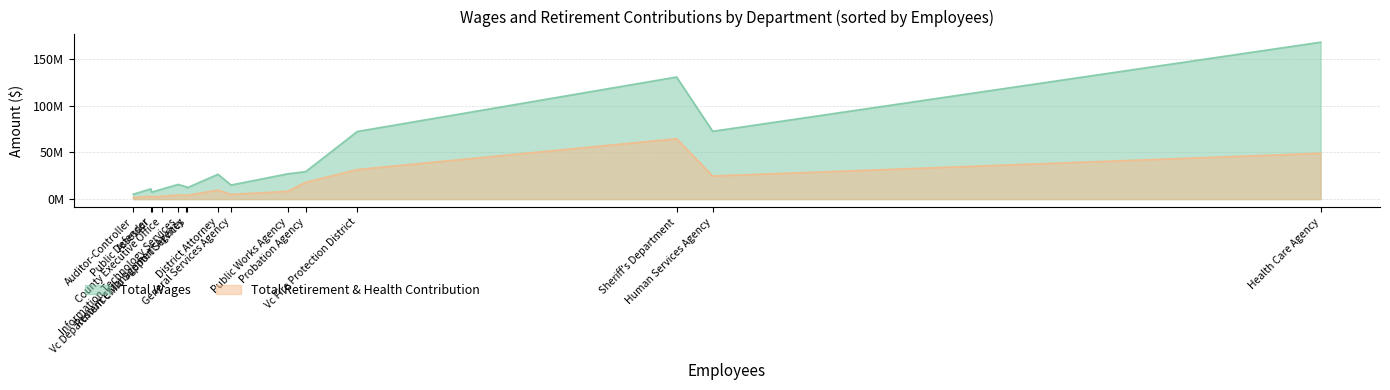

What are all the series names shown in the legend?

Total Wages, Total Retirement & Health Contribution